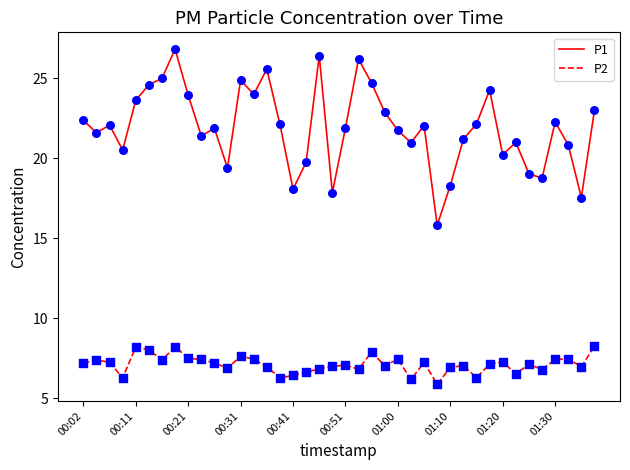

Which series has the largest total across all categories?

P1